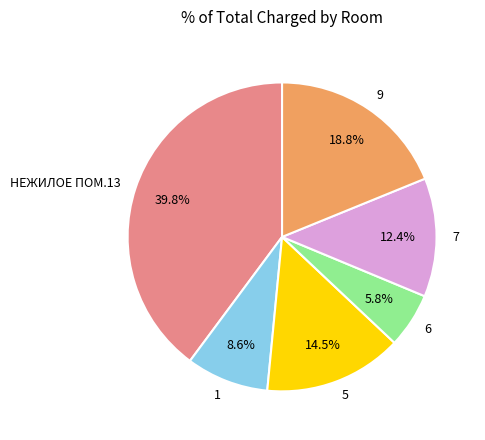

Does 1 account for over 50% of the chart?

No